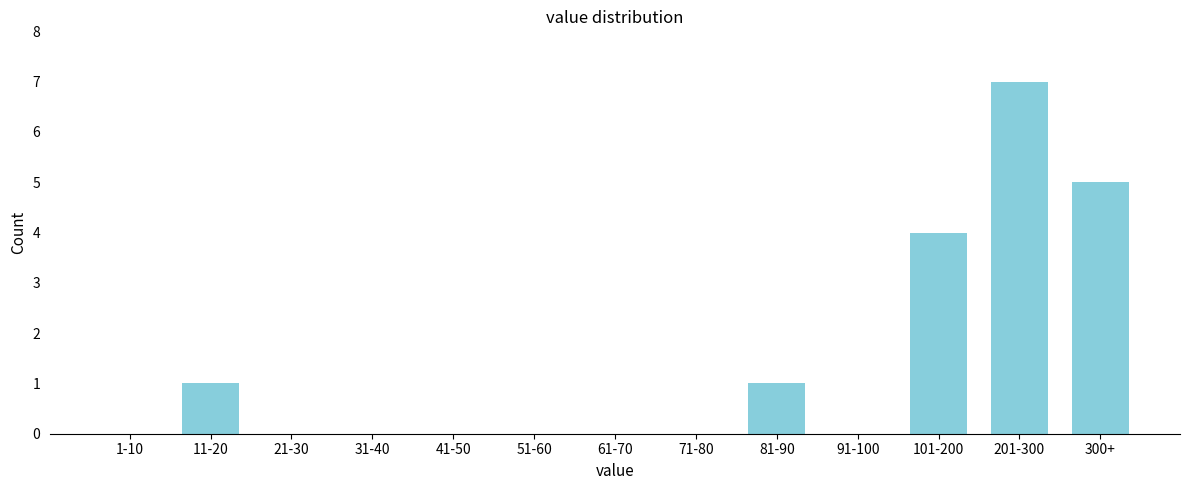

Reading right to left, transcribe all the data shown in this chart.

300+=5	201-300=7	101-200=4	91-100=0	81-90=1	71-80=0	61-70=0	51-60=0	41-50=0	31-40=0	21-30=0	11-20=1	1-10=0